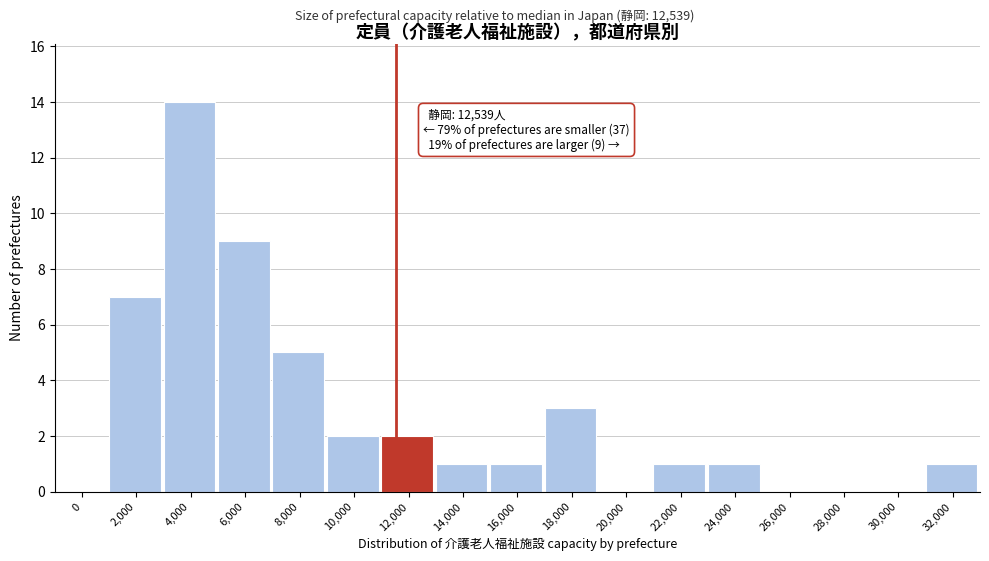

Reading left to right, list all the values displayed in this chart.

0=0	2,000=7	4,000=14	6,000=9	8,000=5	10,000=2	12,000=2	14,000=1	16,000=1	18,000=3	20,000=0	22,000=1	24,000=1	26,000=0	28,000=0	30,000=0	32,000=1